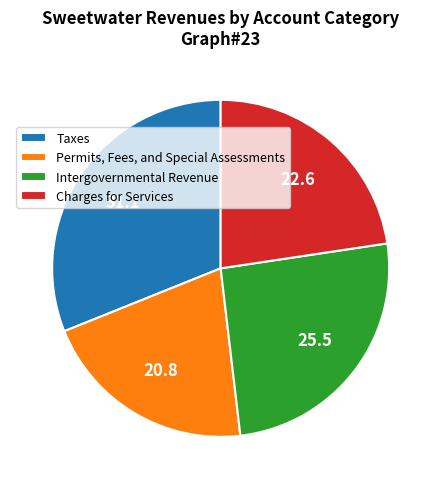

What is the smallest slice in the pie chart?

Permits, Fees, and Special Assessments